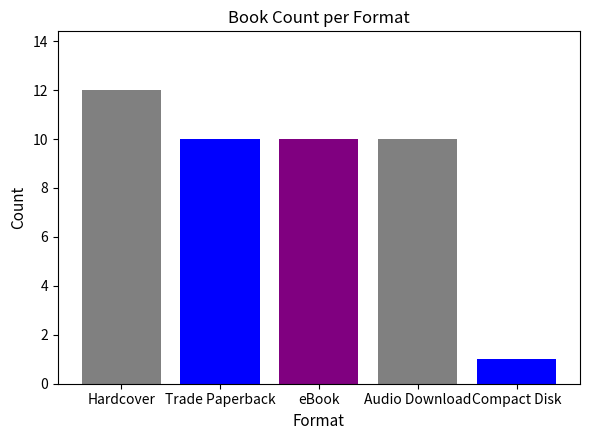

How many bars are there in each group?

5